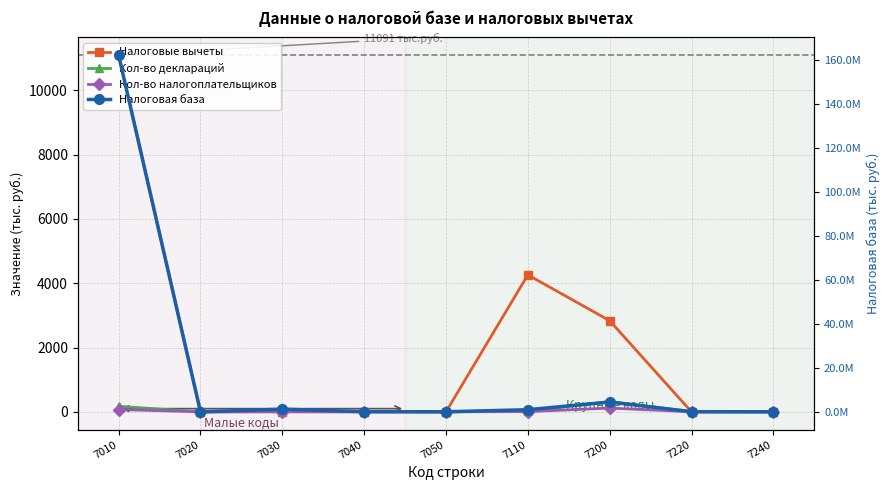

Which series changed the most between 7010 and 7220?

Налоговая база